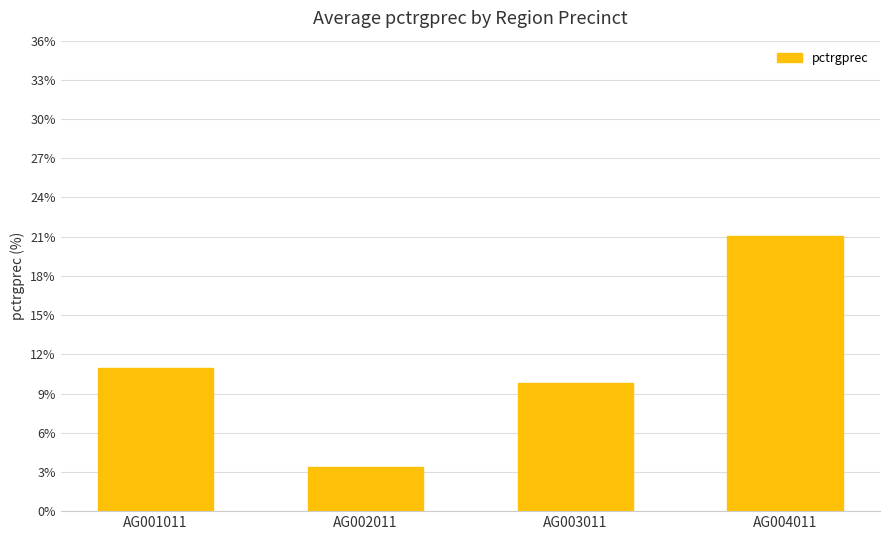

What is the value of the 4th bar from the left?

21.0